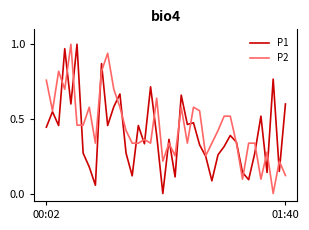

How many values in the P2 series exceed 0?

39